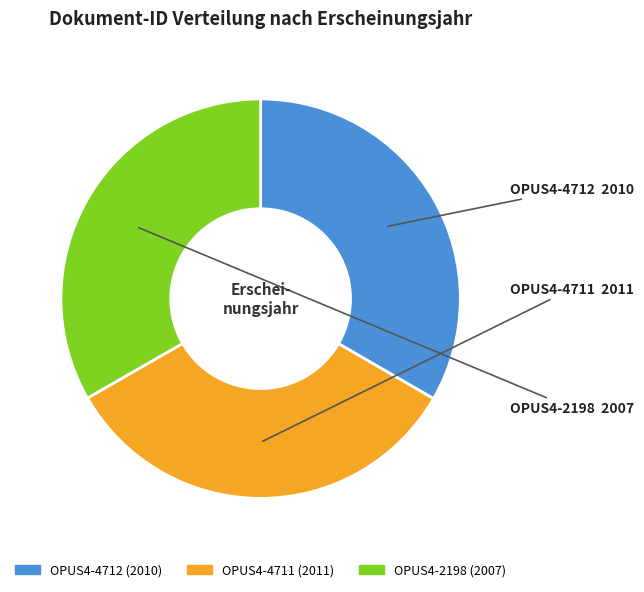

Is OPUS4-4711 the majority of the pie?

No